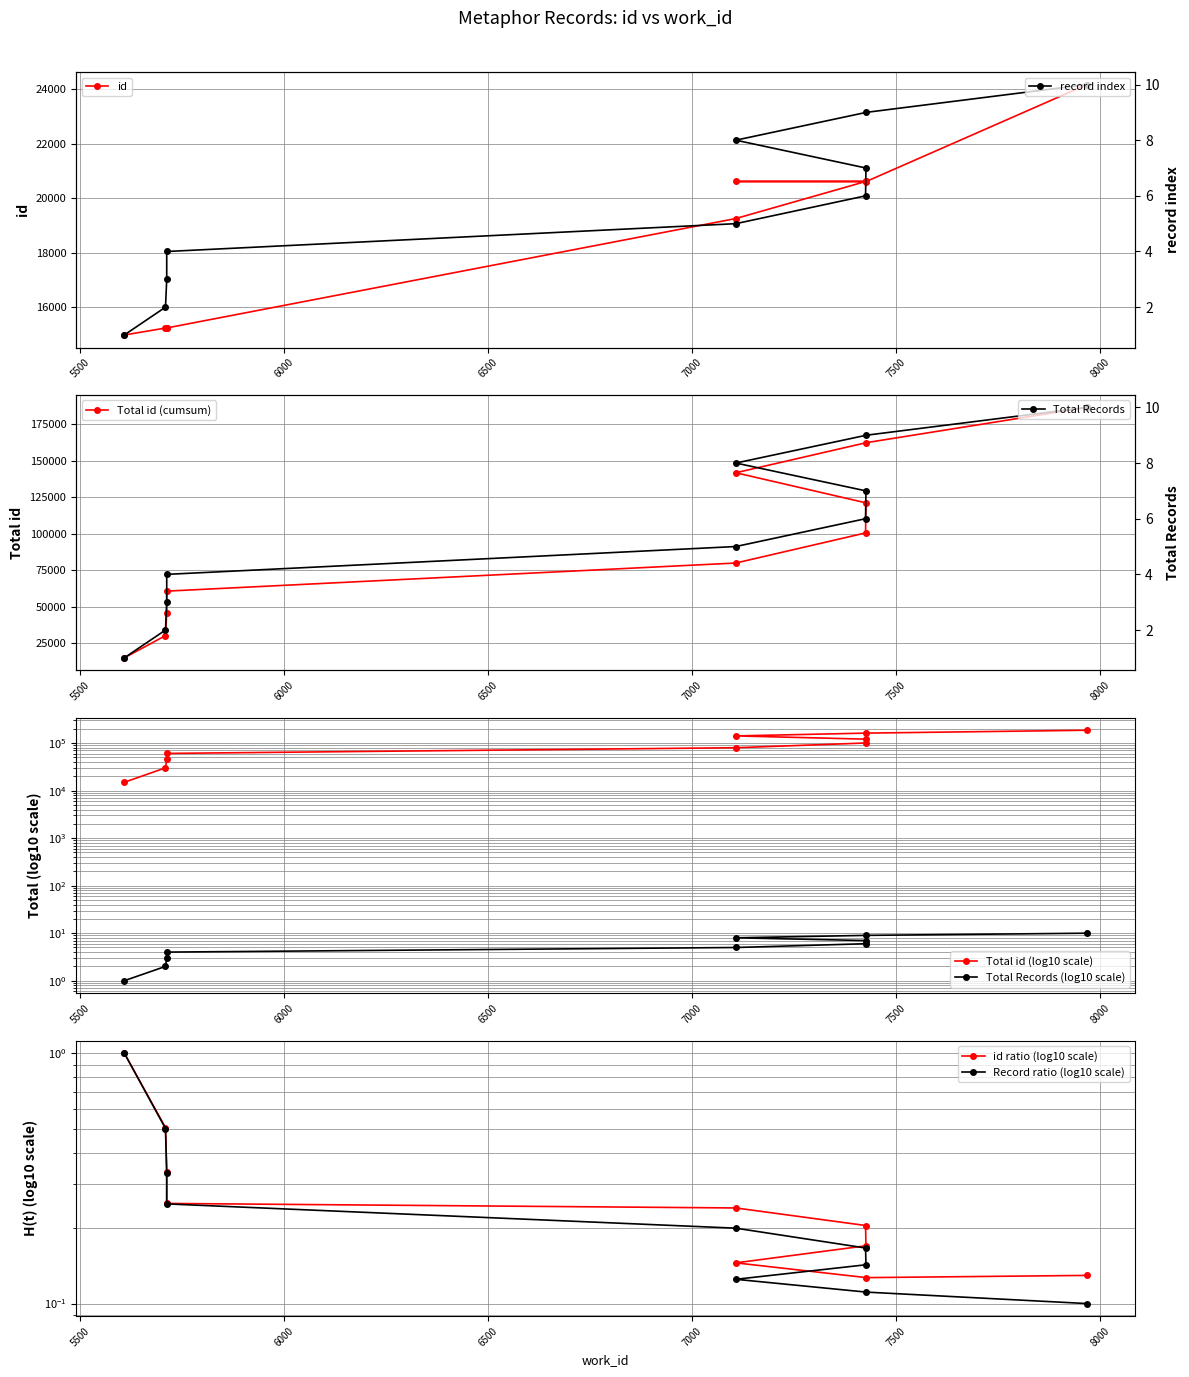

Which label corresponds to the largest value in the chart?

7969